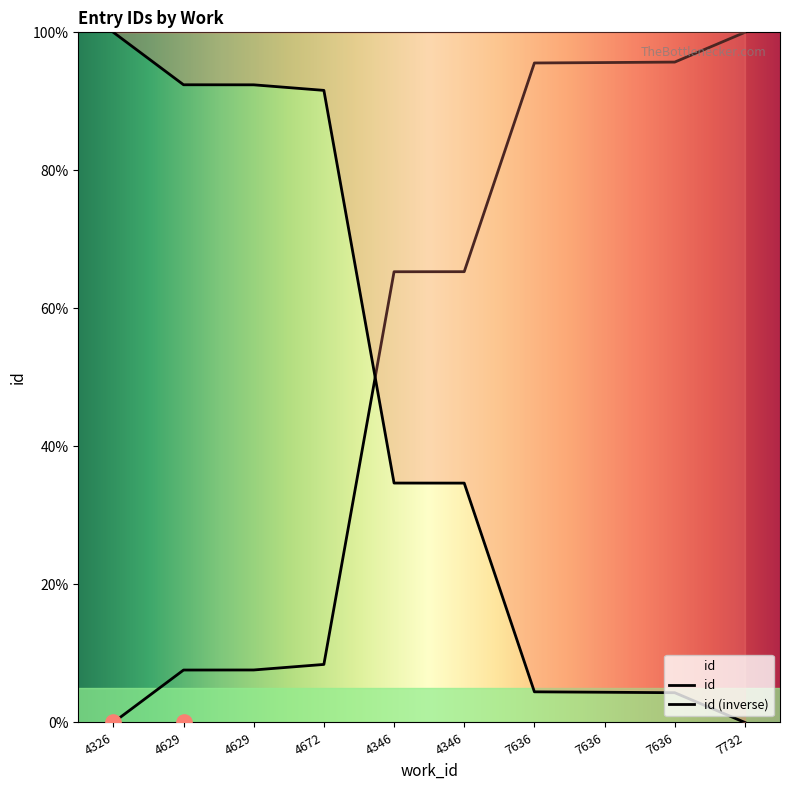

Which has a higher value, 4672 or 4326?

4672